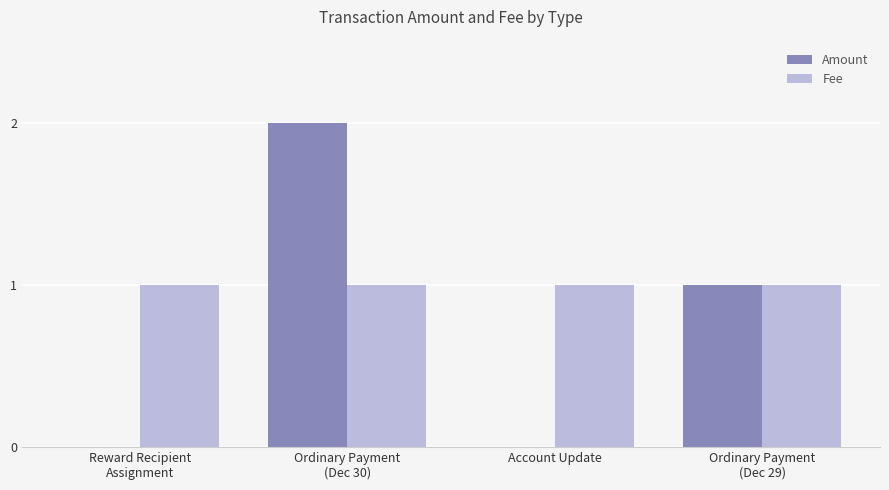

How many categories are shown in the chart?

4